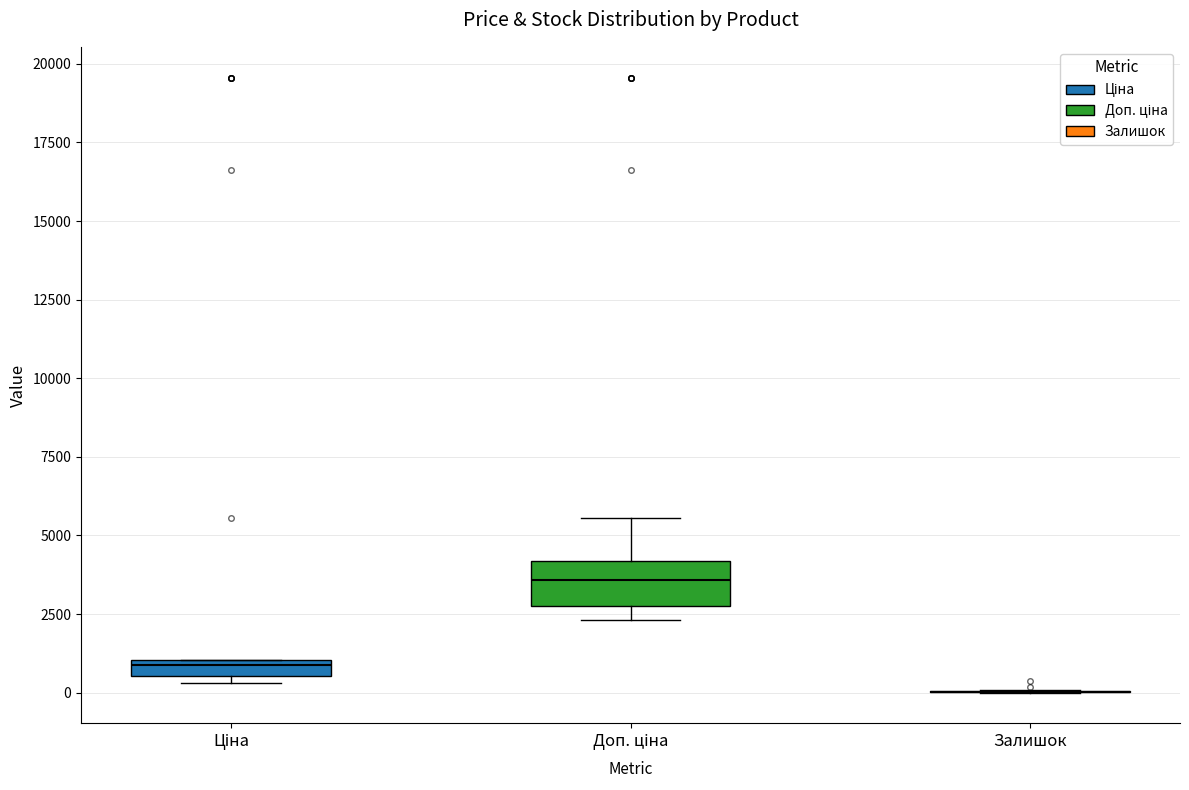

Comparing the boxes themselves (not the whiskers), which one is the tallest?

Доп. ціна